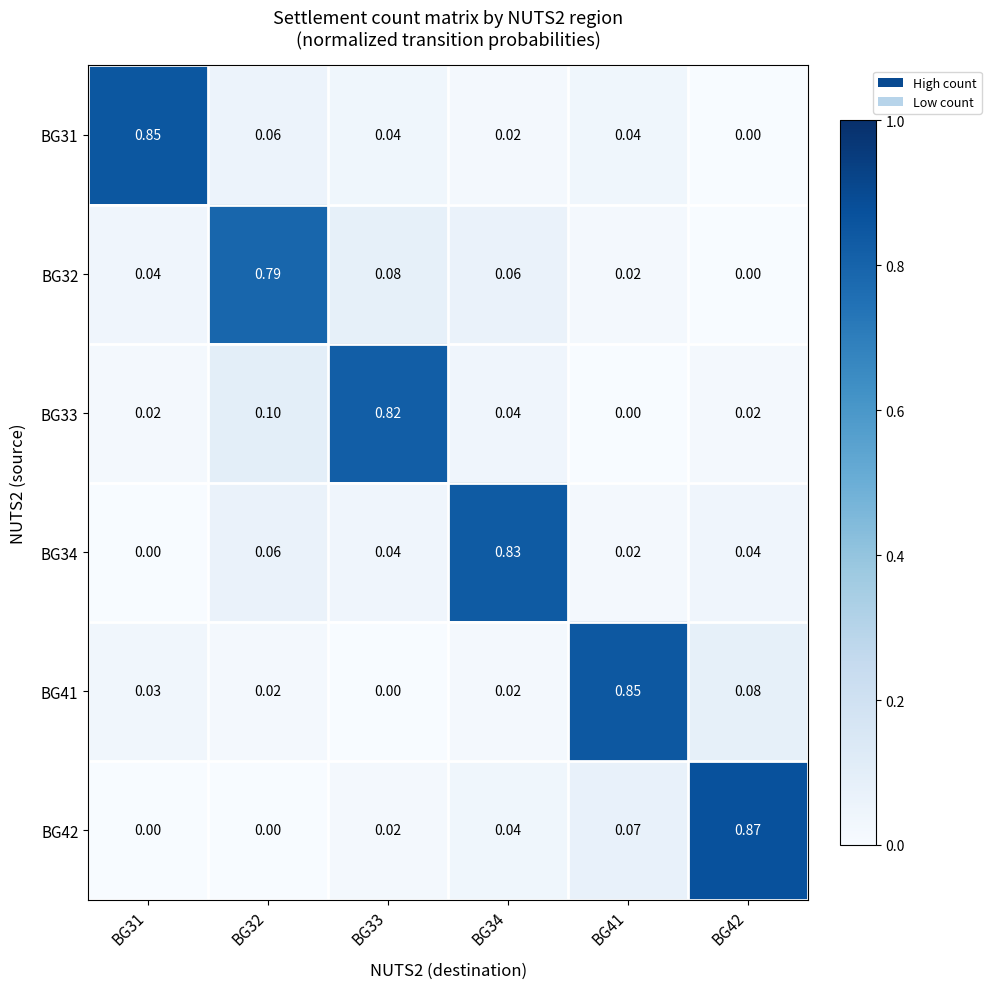

What is the total value across all series at BG42?

1.0